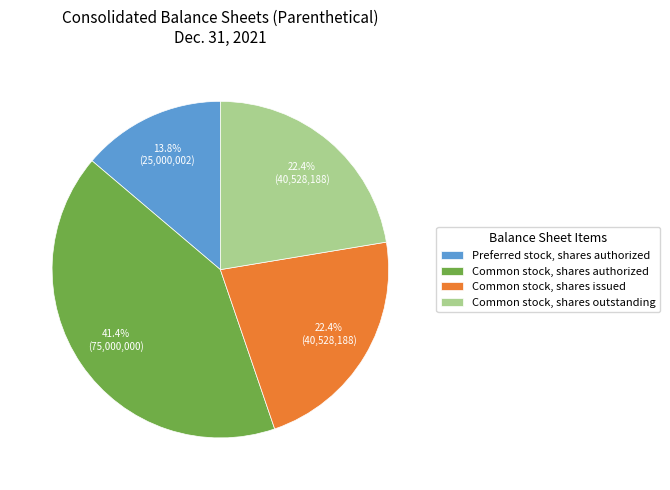

How many segments does this pie chart have?

4